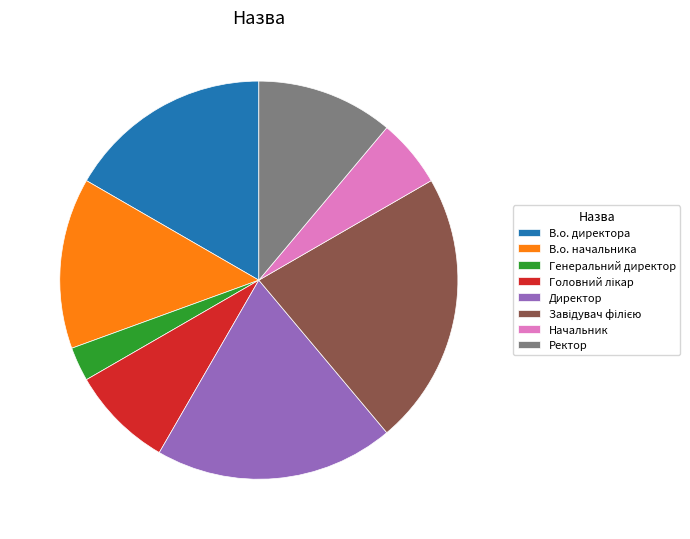

Is the sum of В.о. начальника and Директор greater than half?

No